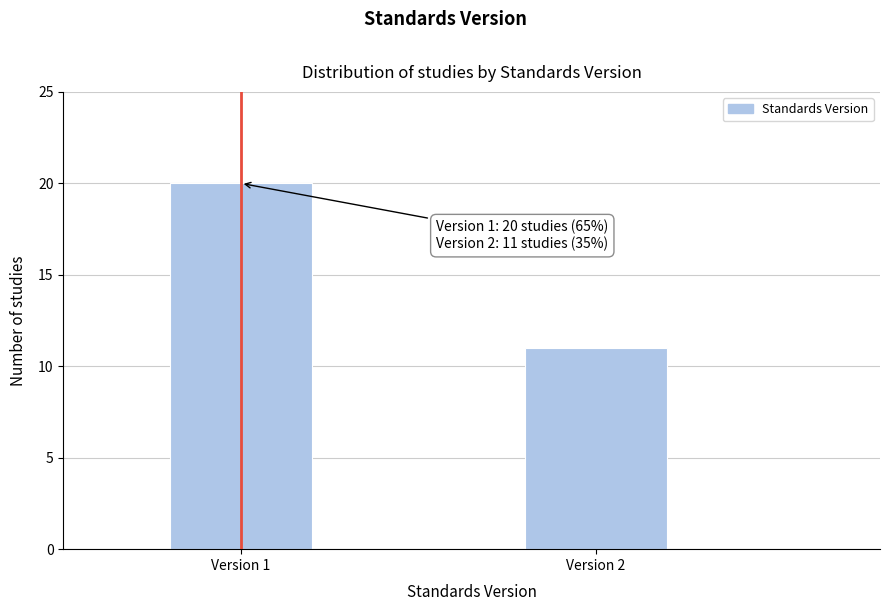

Reading left to right, list all the values displayed in this chart.

20	11